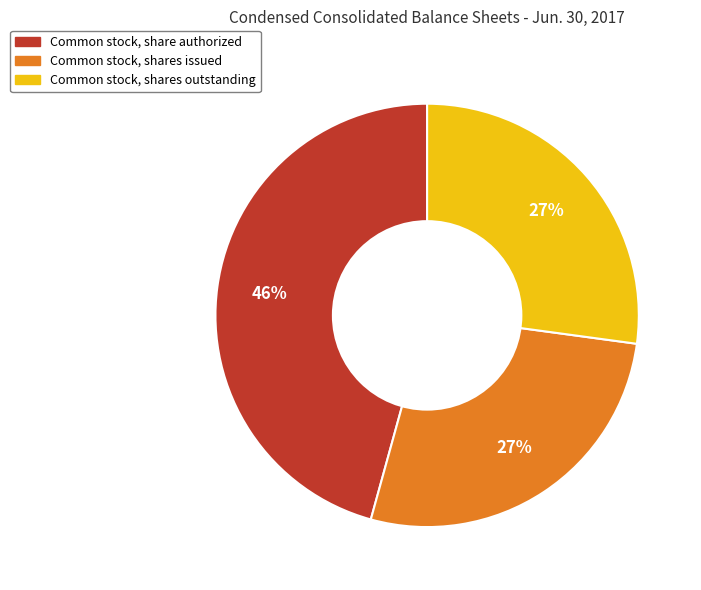

Does any single category account for the majority?

No